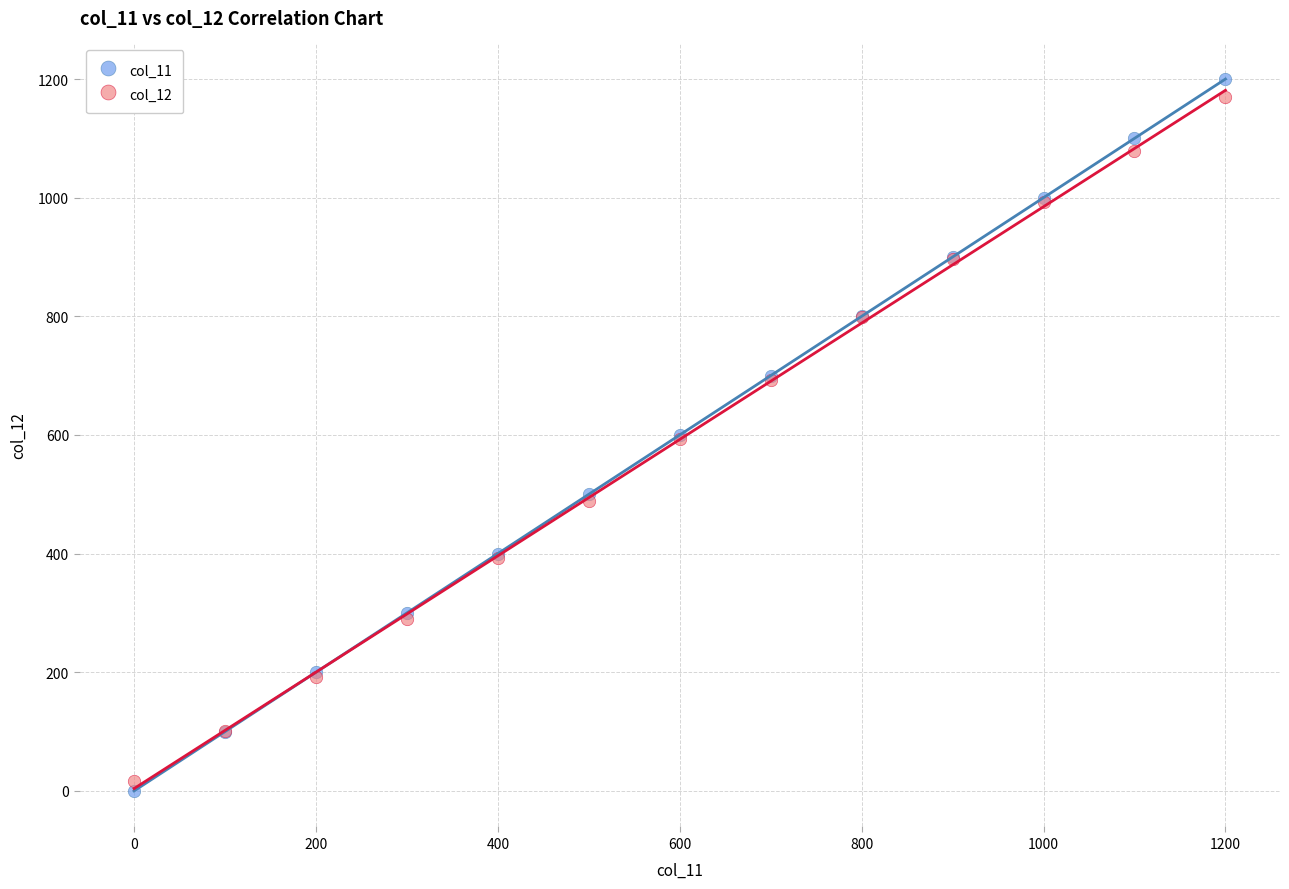

Which series contains the highest Y value?

col_11